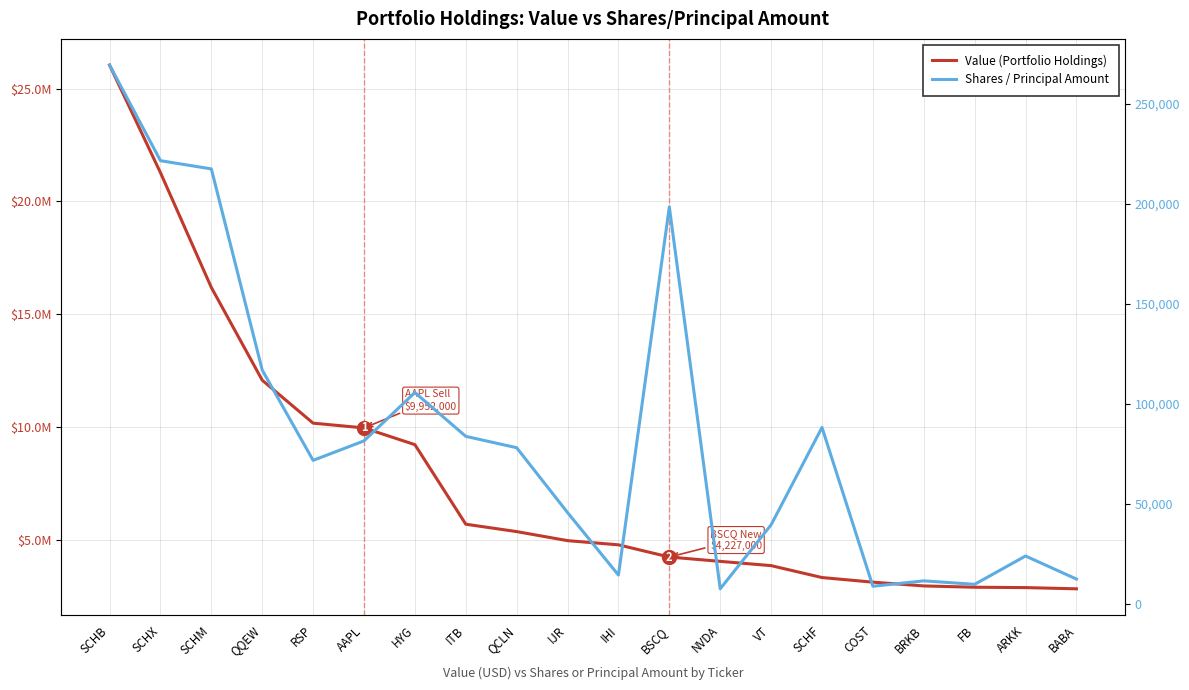

Reading left to right, what are all the values shown in this chart?

Value (Portfolio Holdings): SCHB=26040000	SCHX=21270000	SCHM=16179000	QQEW=12067000	RSP=10163000	AAPL=9952000	HYG=9210000	ITB=5683000	QCLN=5355000	IJR=4954000	IHI=4768000	BSCQ=4227000	NVDA=4035000	VT=3846000	SCHF=3318000	COST=3113000	BRKB=2946000	FB=2888000	ARKK=2872000	BABA=2818000
Shares / Principal Amount: SCHB=269262	SCHX=221491	SCHM=217375	QQEW=116850	RSP=71743	AAPL=81476	HYG=105642	ITB=83743	QCLN=78063	IJR=45647	IHI=14433	BSCQ=198374	NVDA=7557	VT=39535	SCHF=88185	COST=8833	BRKB=11533	FB=9805	ARKK=23945	BABA=12430